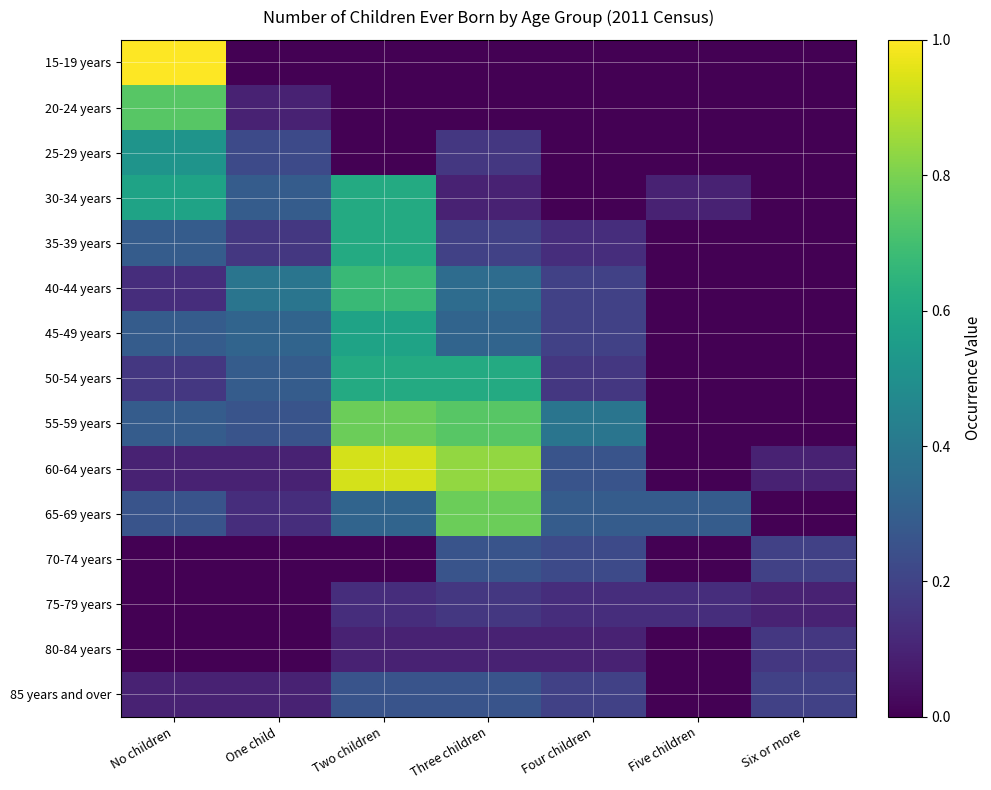

Rank the series at Four children from highest to lowest value.

55-59 years, 65-69 years, 60-64 years, 70-74 years, 40-44 years, 45-49 years, 85 years and over, 50-54 years, 35-39 years, 75-79 years, 80-84 years, 15-19 years, 20-24 years, 25-29 years, 30-34 years